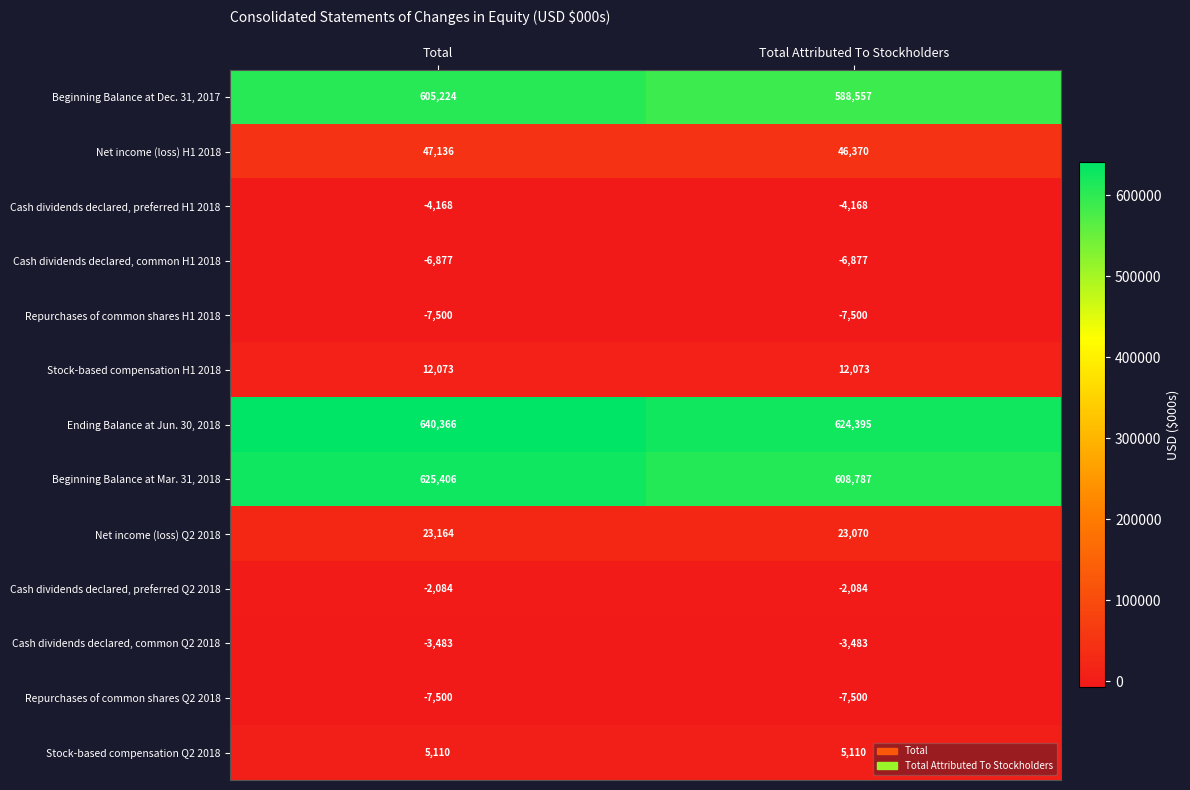

The value of Repurchases of common shares H1 2018 at Total Attributed To Stockholders is -2483. True or false?

False